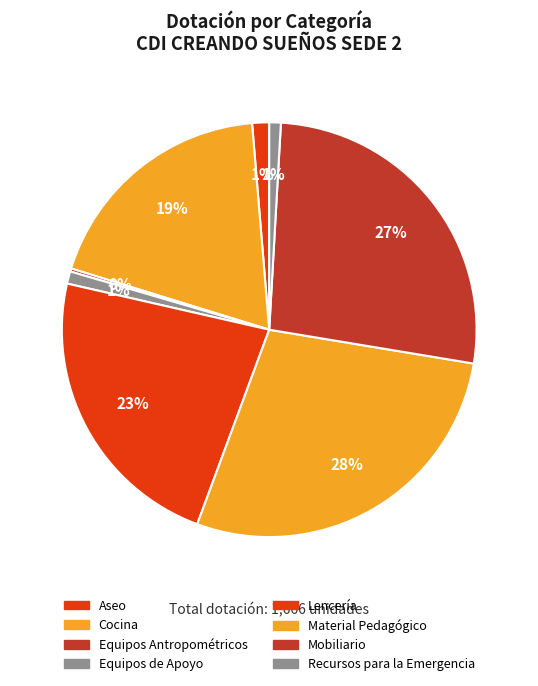

What percentage is the Recursos para la Emergencia slice, to the nearest percent?

1%